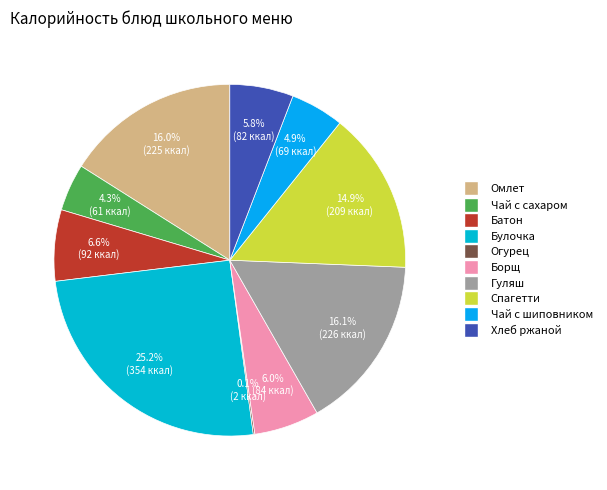

To the nearest percent, what is the difference between the largest and smallest slice percentages?

25%